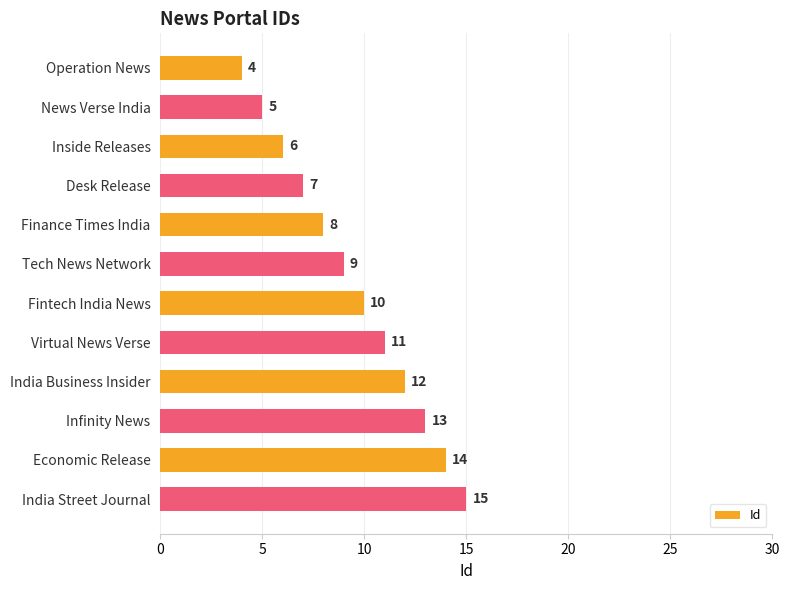

Between Finance Times India and Tech News Network, which is larger?

Tech News Network